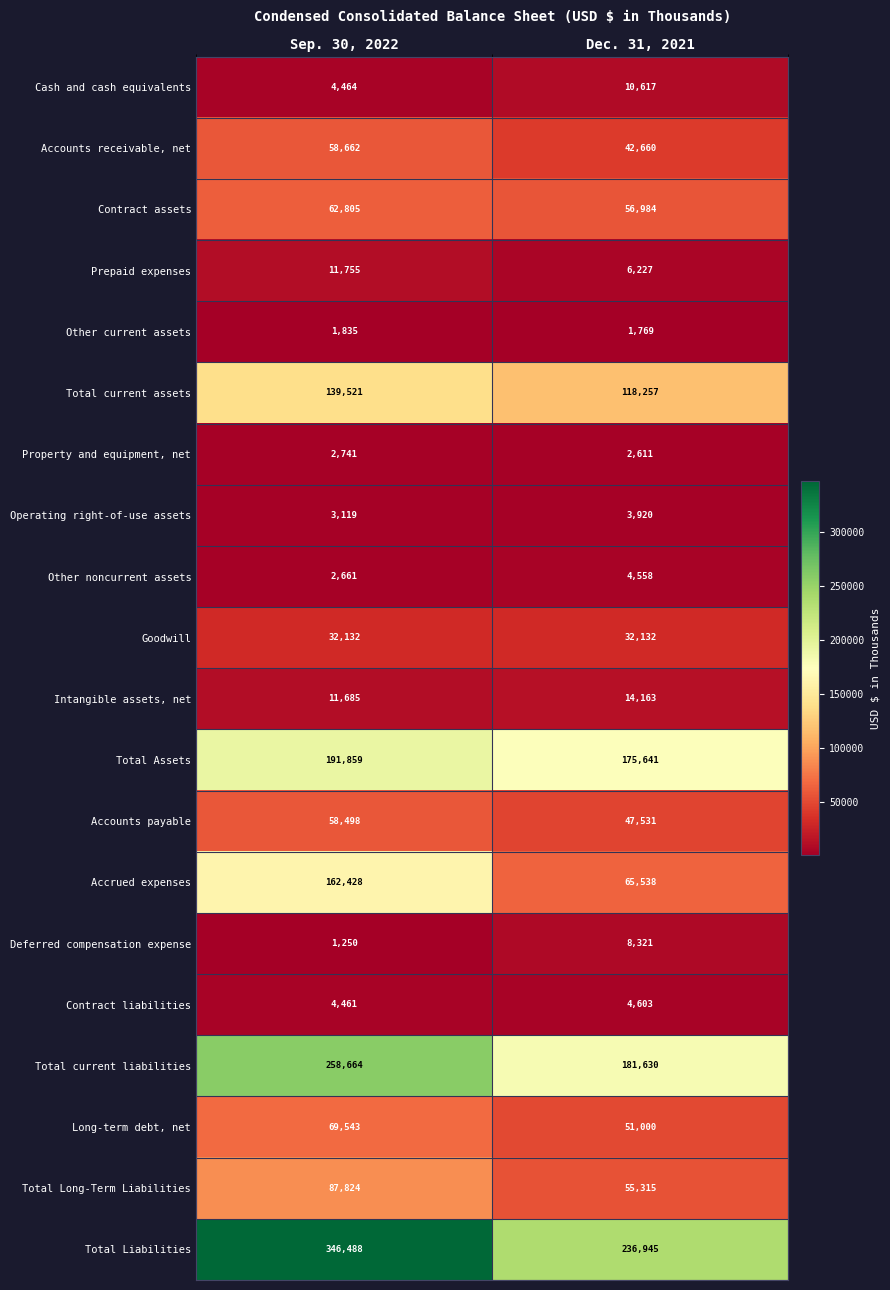

Which series has the largest total across all categories?

Total Liabilities